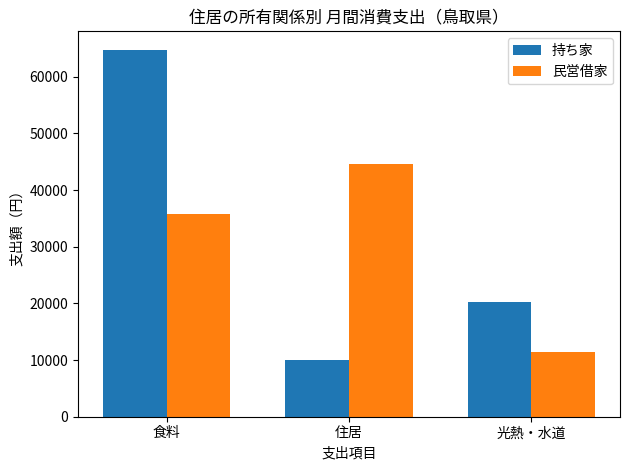

True or false: 持ち家 has a value of 33381 at 食料.

False